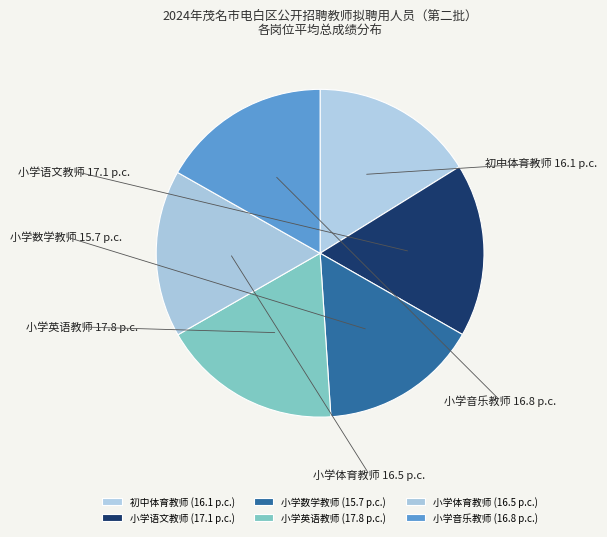

Does any single category account for the majority?

No